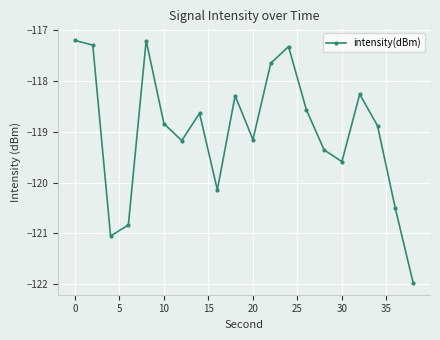

What is the average value?

-119.0